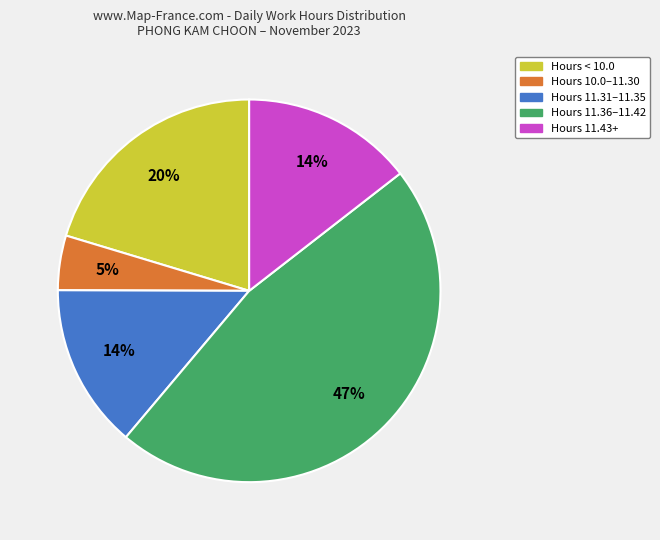

Does any single category account for the majority?

No